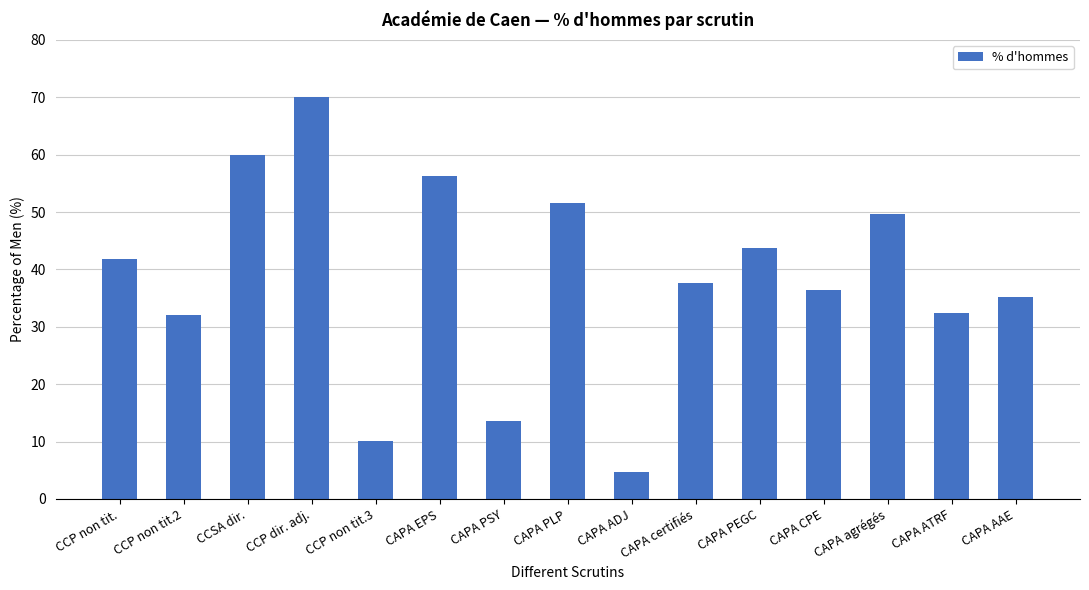

What is the difference between the values at CAPA ADJ and CAPA PSY?

8.9